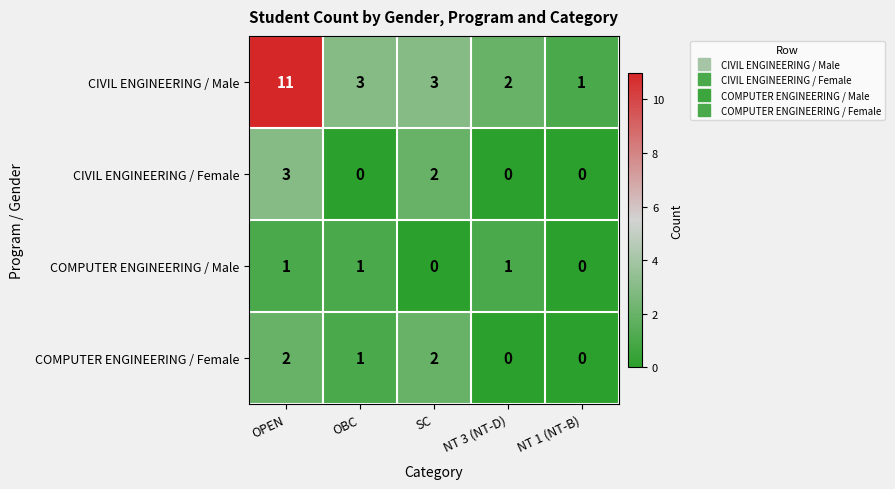

What is the sum of all CIVIL ENGINEERING / Male values?

20